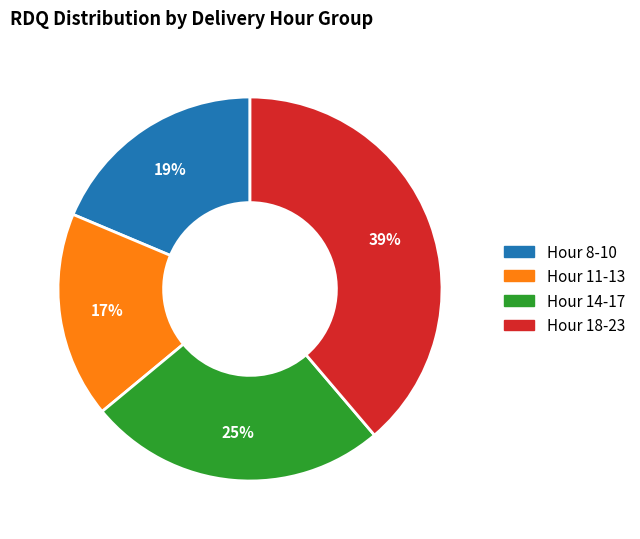

Which slice is the largest?

Hour 18-23